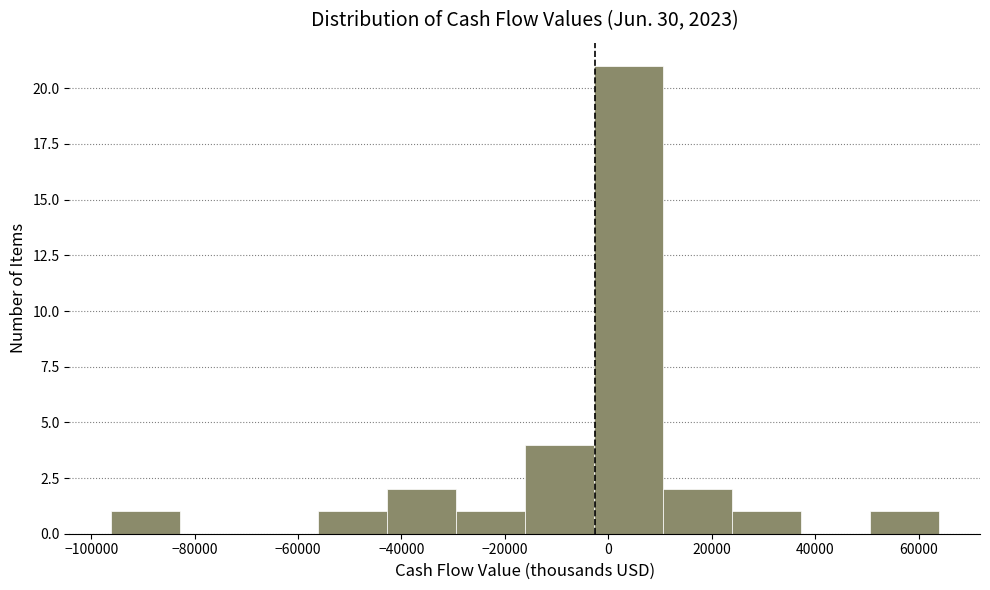

Reading left to right, list every bar in this chart as the range it spans on the x-axis followed by its height. Neither the bar edges nor the heights are printed on the chart, so give them approximately, as read against the axes.

-96000 to -82000: 1
-82000 to -70000: 0
-70000 to -56000: 0
-56000 to -42000: 1
-42000 to -30000: 2
-30000 to -16000: 1
-16000 to -2000: 4
-2000 to 10000: 21
10000 to 24000: 2
24000 to 38000: 1
38000 to 50000: 0
50000 to 64000: 1